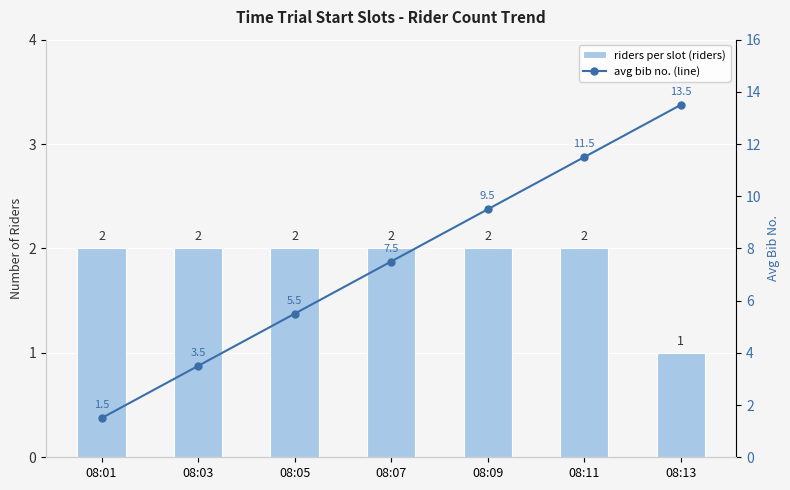

How many data points does each series have?

7